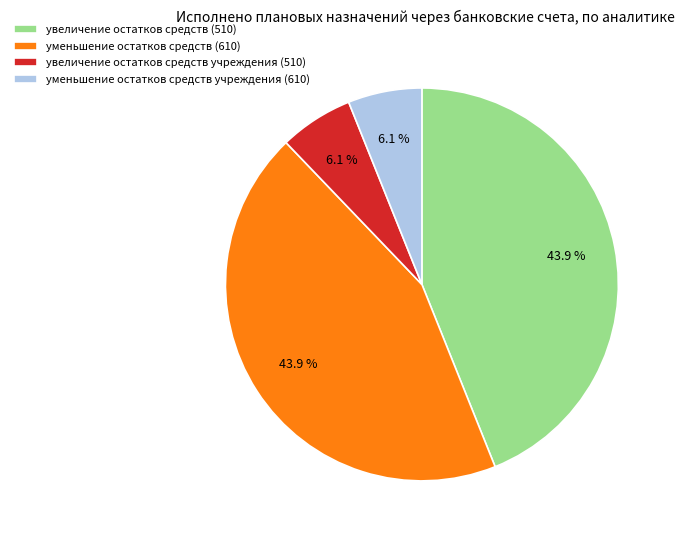

Is there any slice that represents more than half of the pie?

No